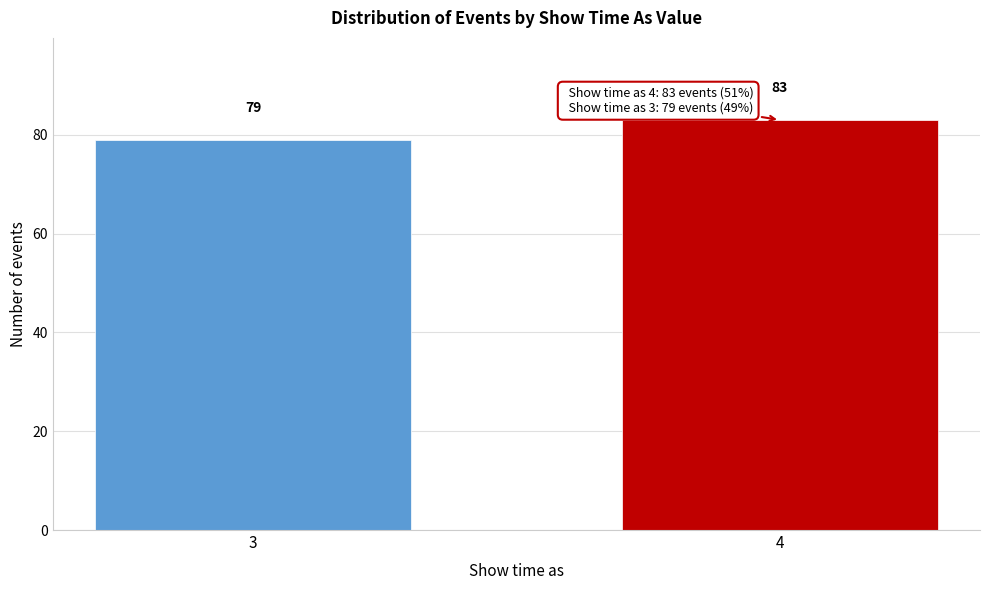

Reading right to left, list all the values displayed in this chart.

83	79